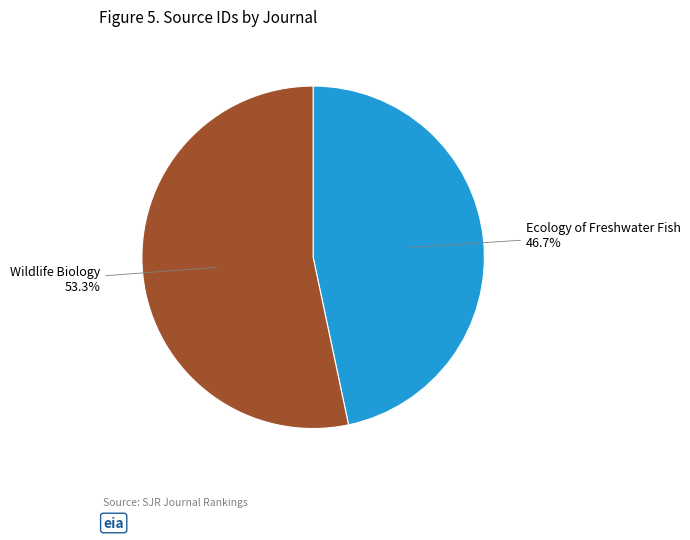

How many segments does this pie chart have?

2